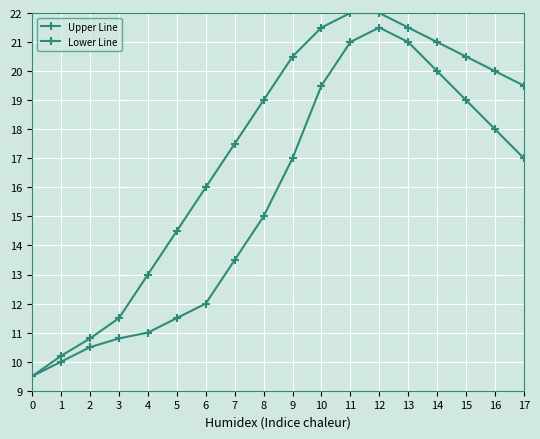

What is the minimum value shown in the chart?

9.5